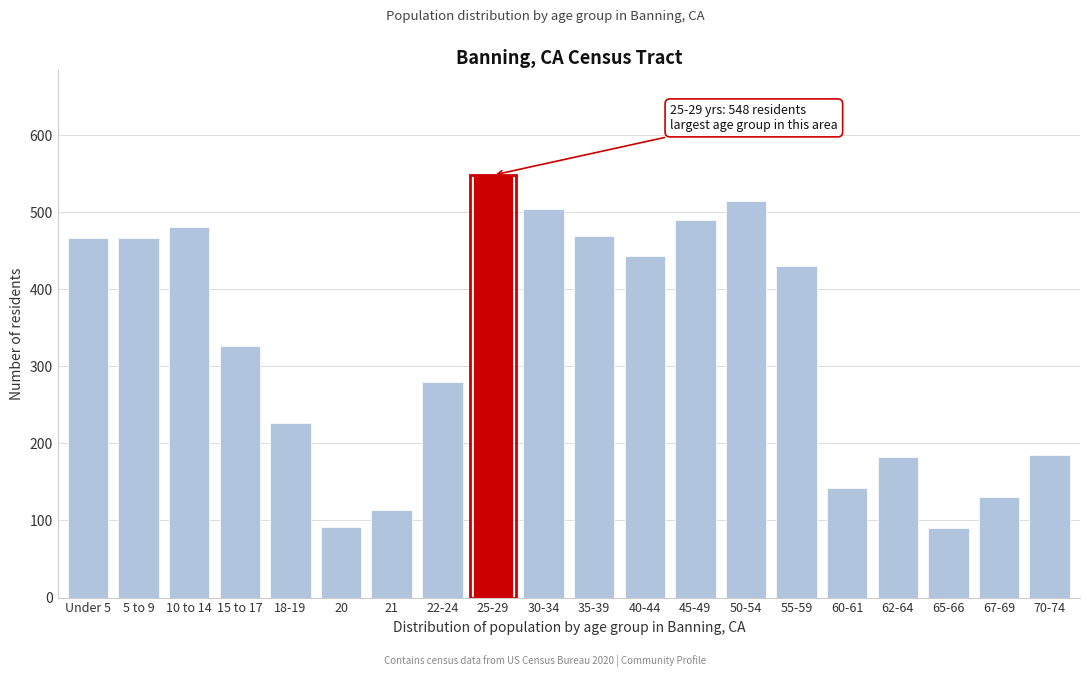

Where is the data nearest to the value 319?

15 to 17